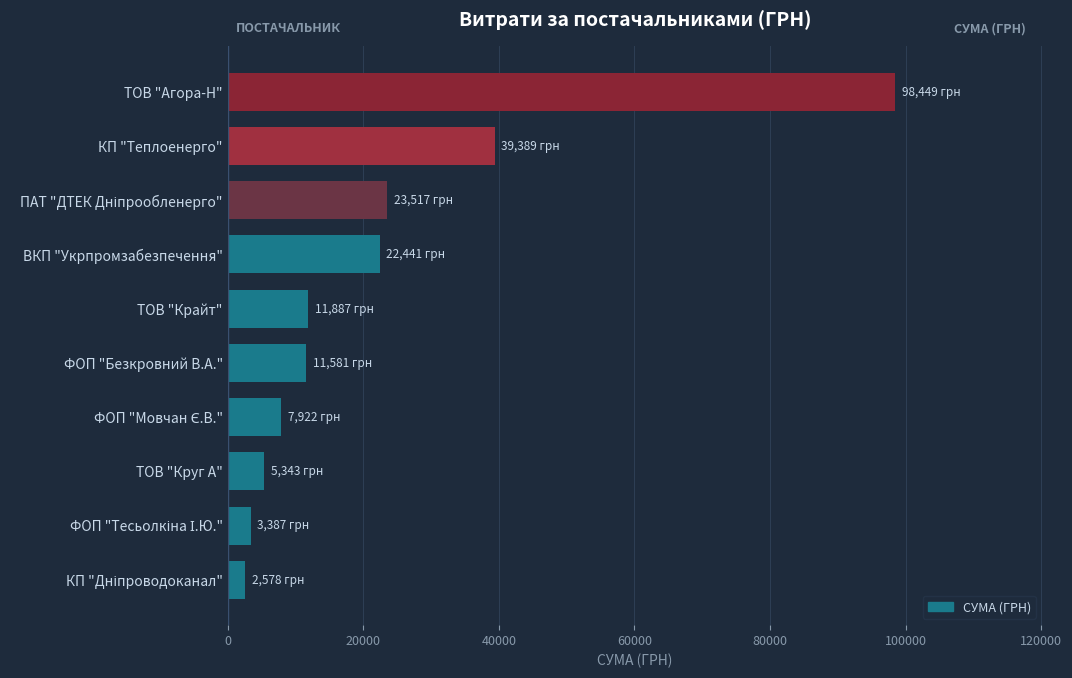

What is the minimum value shown in the chart?

2578.0